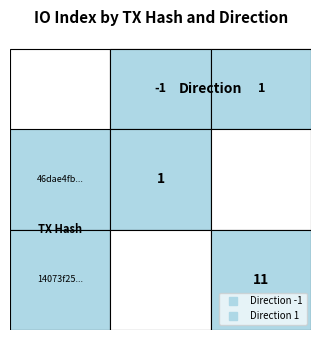

Rank the series at direction from highest to lowest value.

14073f257268456753084b589472f94311f170e, 46dae4fbde20b755838ae576c605a16158f1c25